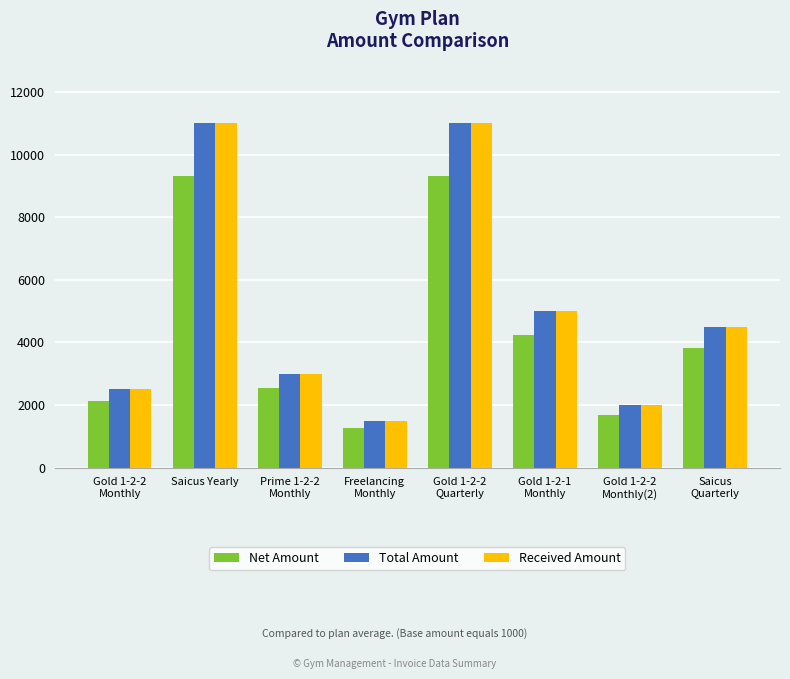

What are all the series names shown in the legend?

Net Amount, Total Amount, Received Amount